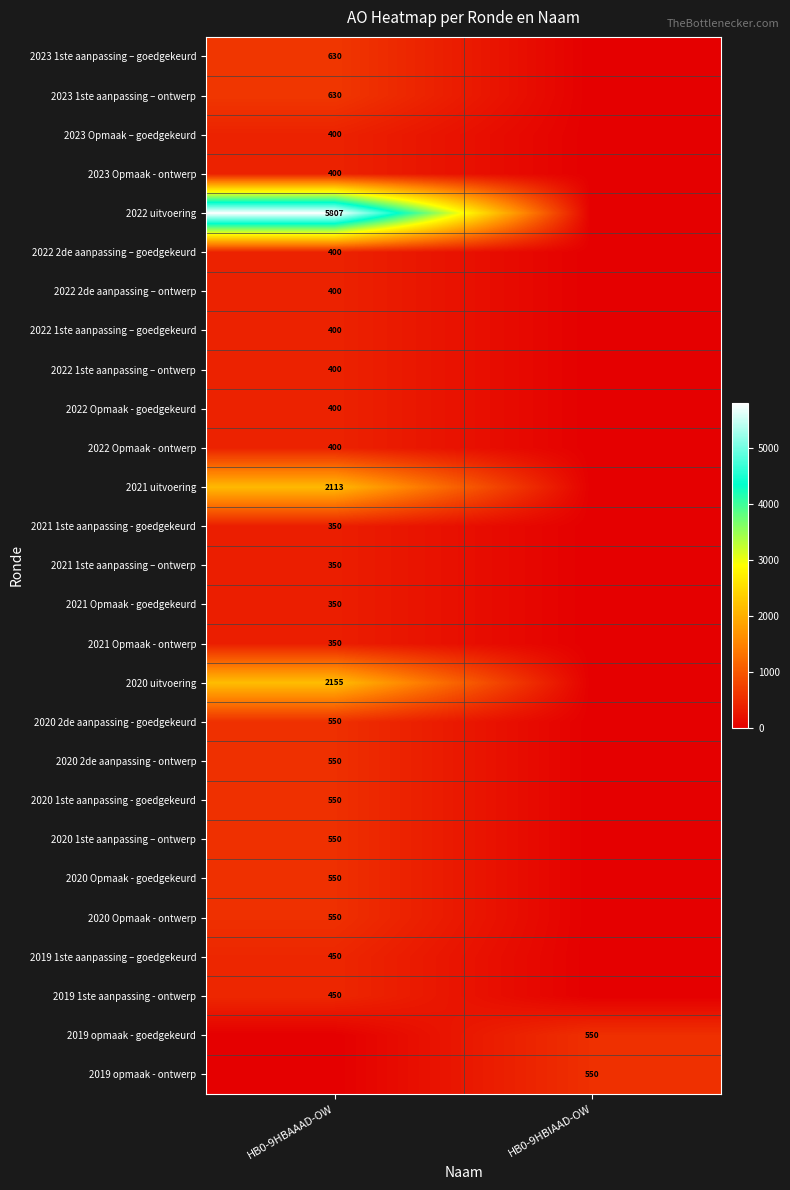

The 2021 Opmaak - goedgekeurd series shows 350 at HB0-9HBAAAD-OW. True or false?

True